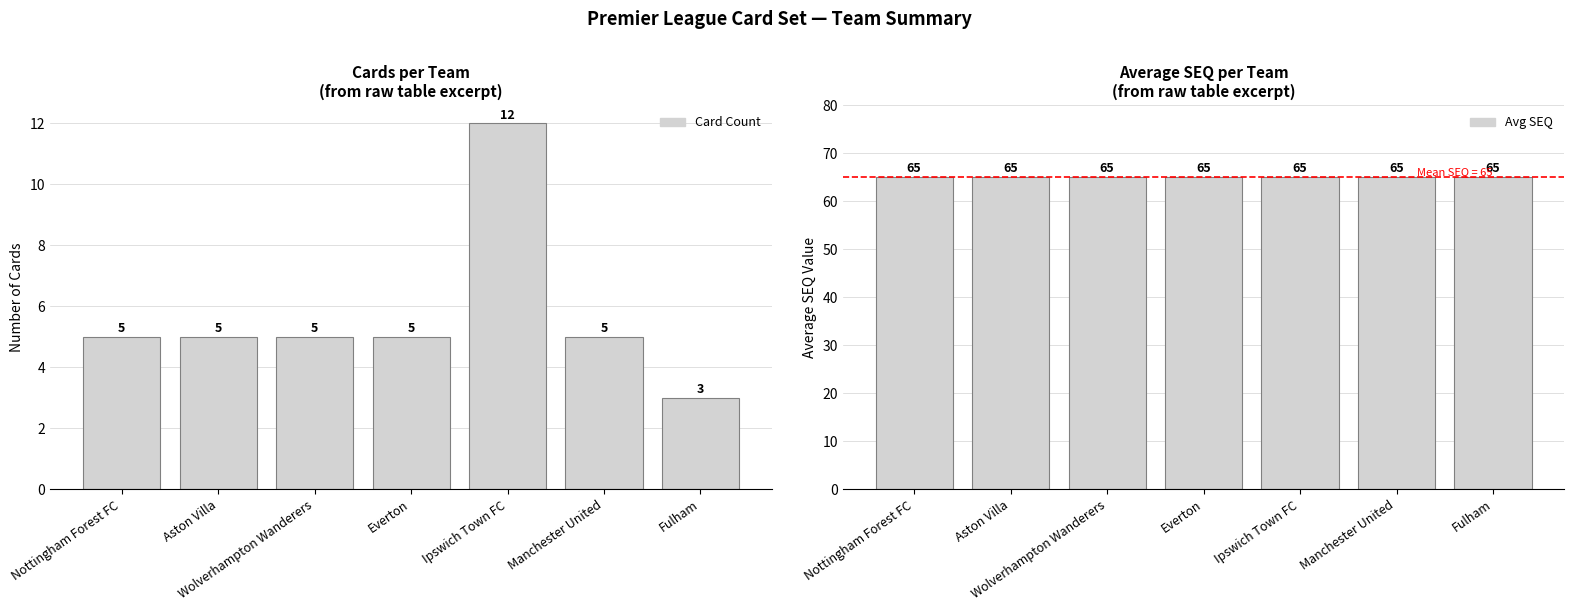

What is the total value across all series at Wolverhampton Wanderers?

70